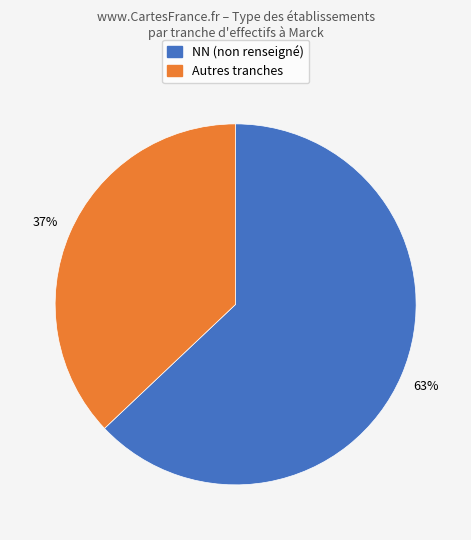

To the nearest percent, what is the difference between the largest and smallest slice percentages?

26%